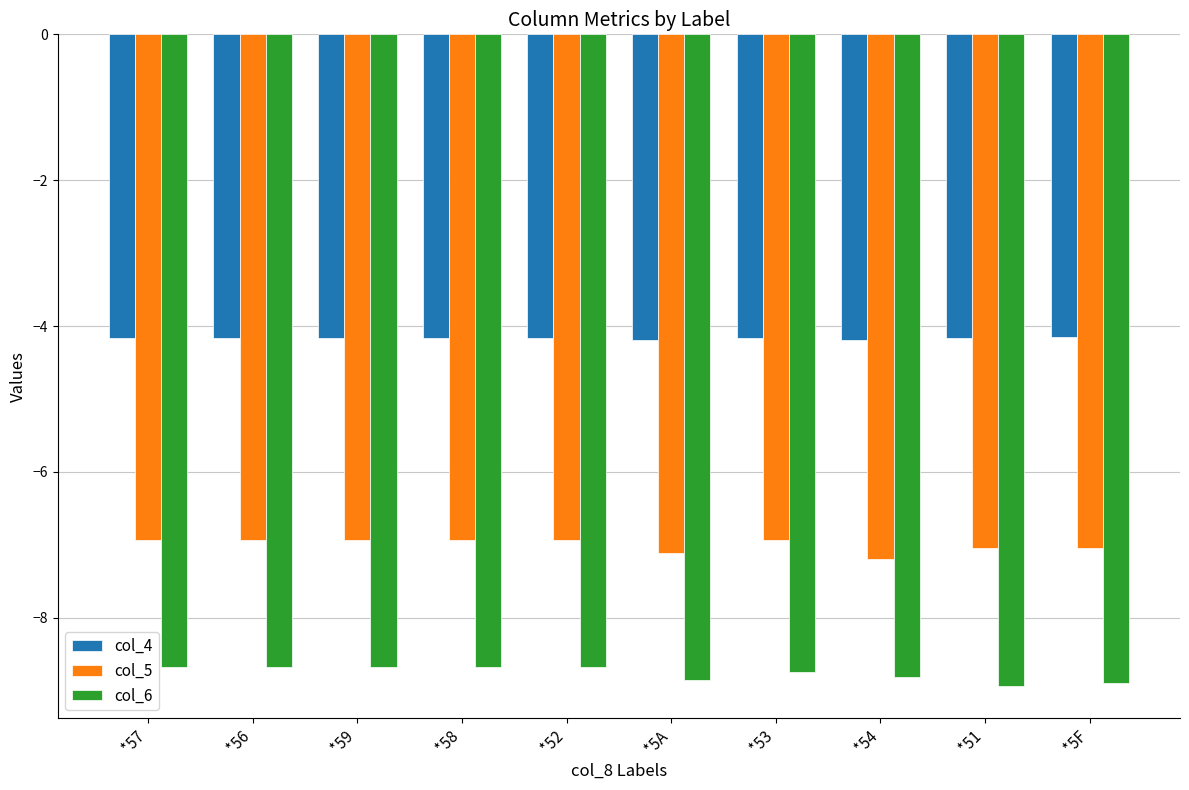

What is the difference between the highest and lowest values at *52?

4.5